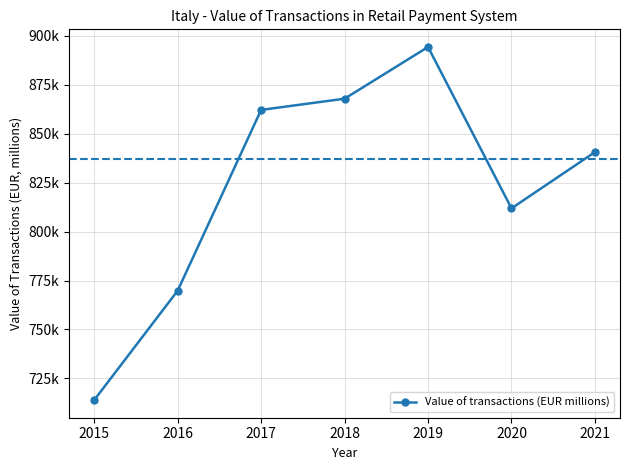

How many interior local peaks (higher than both neighbors) does the data have?

1